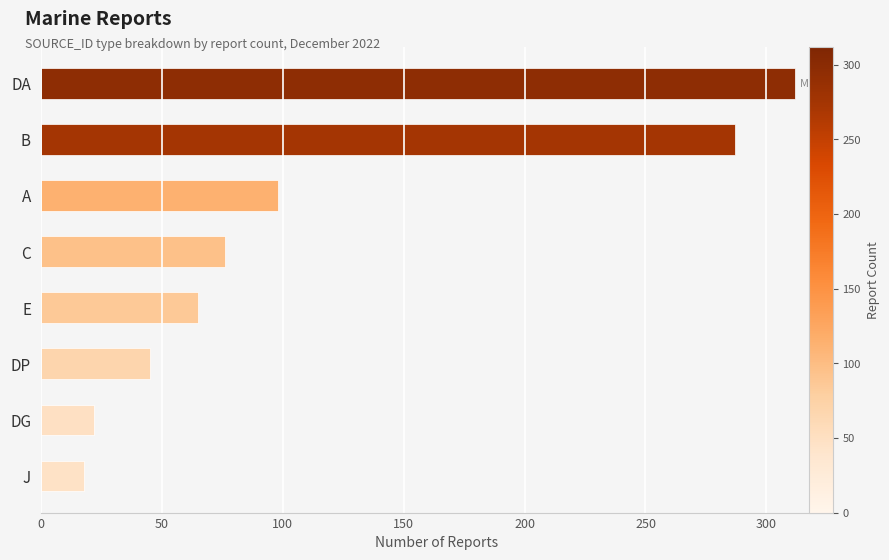

Reading top to bottom, what are all the values shown in this chart?

DA=312	B=287	A=98	C=76	E=65	DP=45	DG=22	J=18